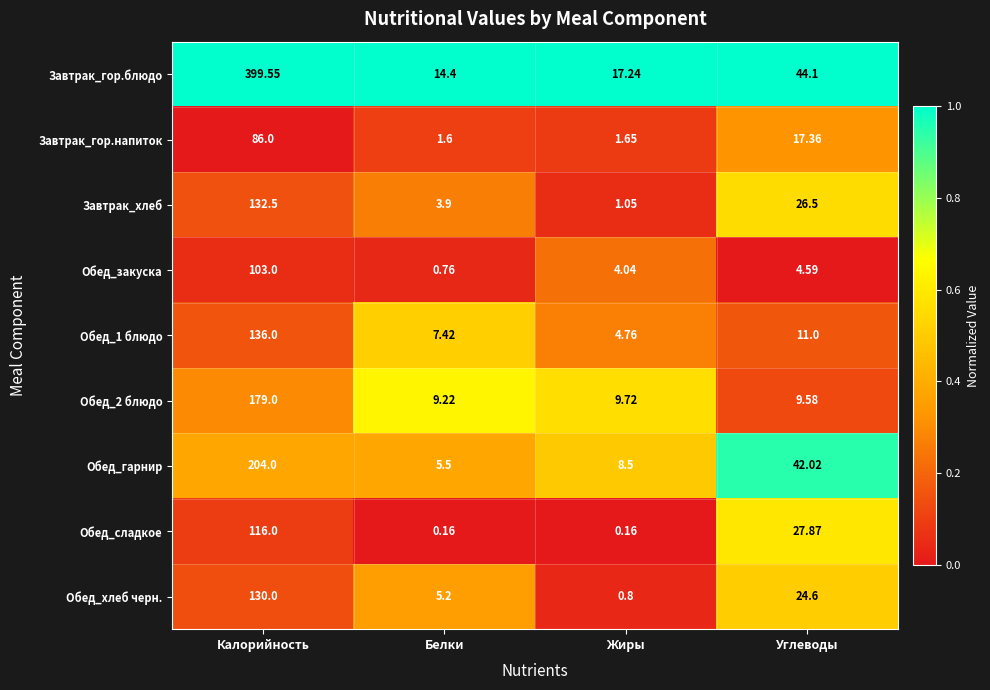

Where is Обед_2 блюдо nearest to the value 94?

Жиры